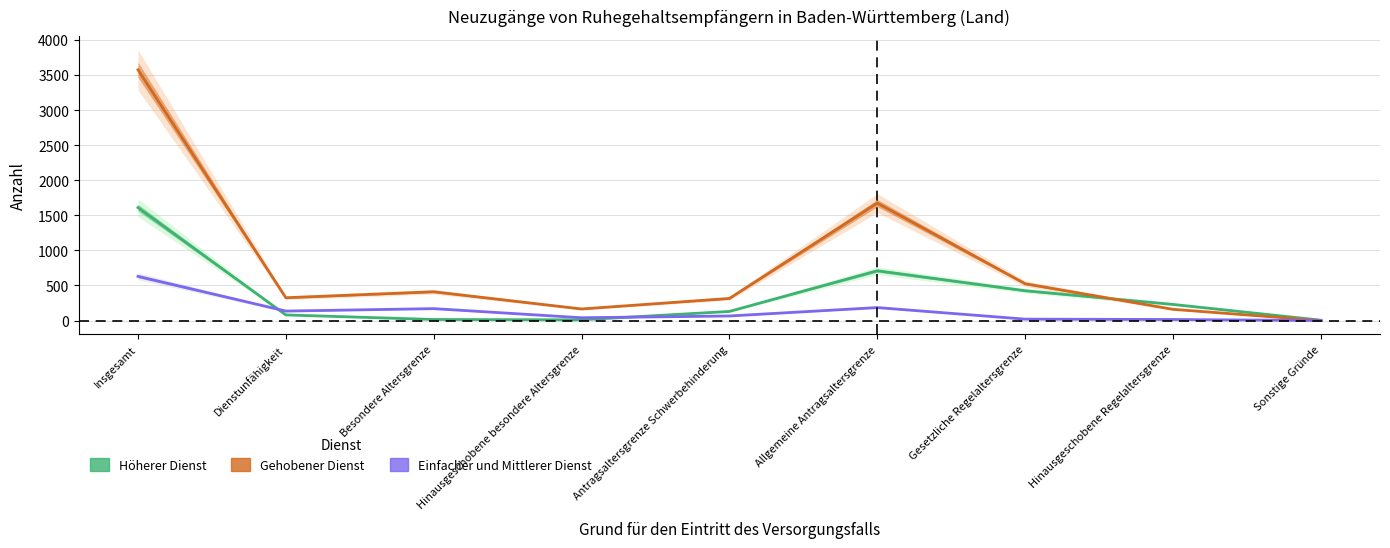

How many interior local peaks does the Höherer Dienst series have?

1